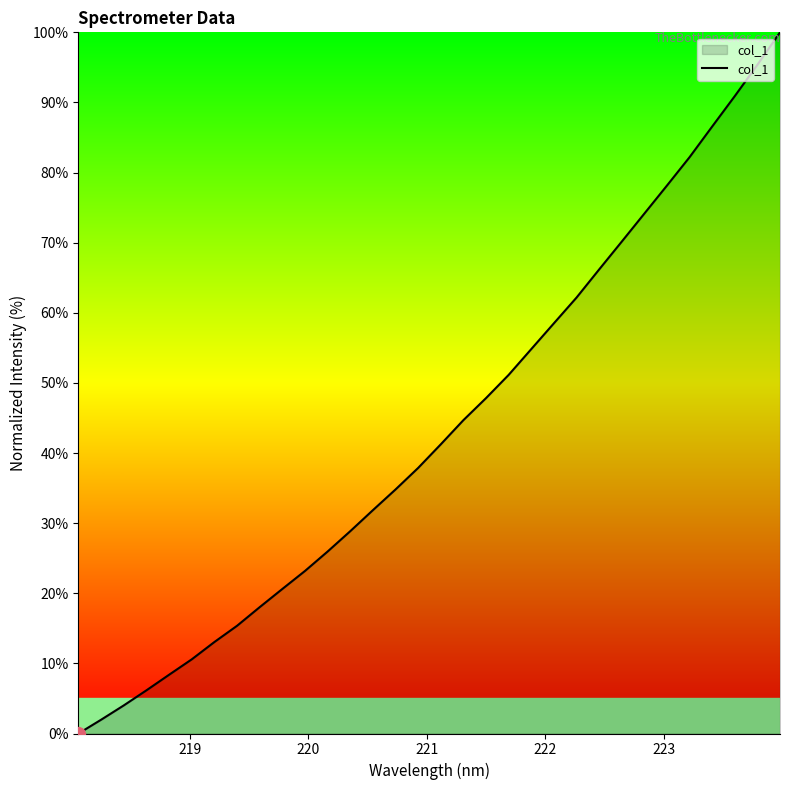

What is the sum of all values?

1384.8